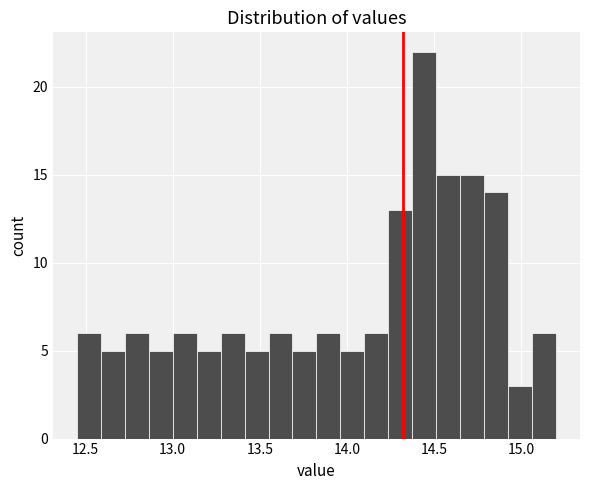

Around what value on the x-axis is the tallest bar? Give the approximate position of its centre, as read against the axis.

14.45